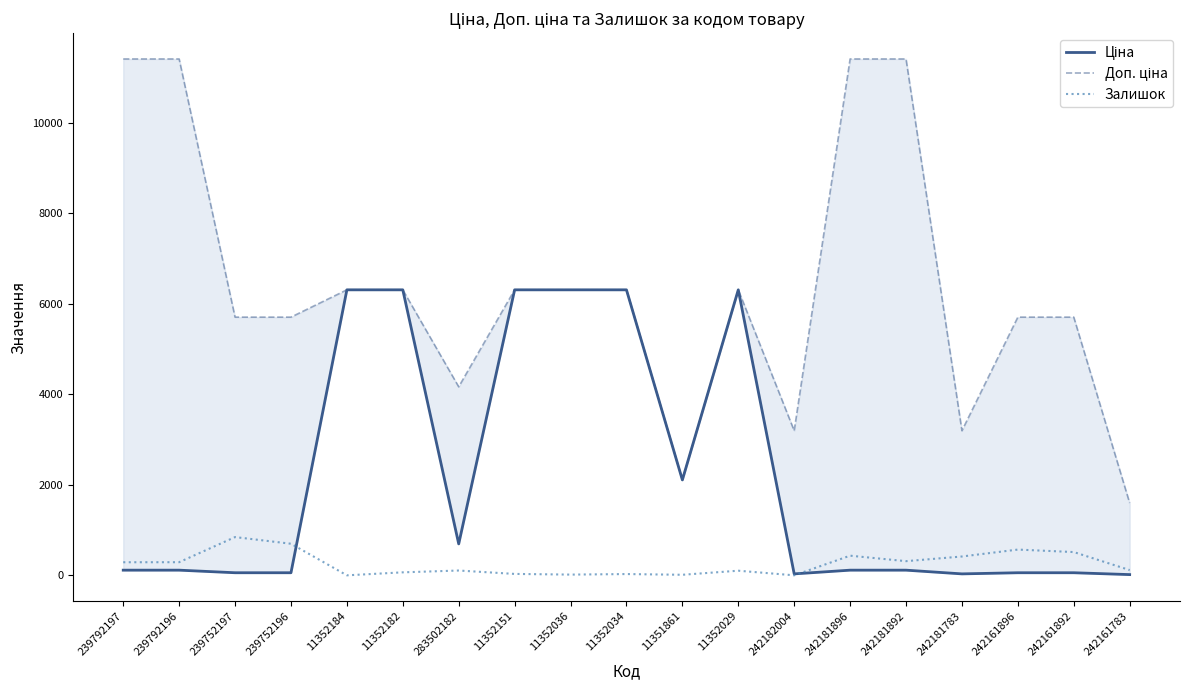

The Доп. ціна series shows 3046.1 at 11352184. True or false?

False